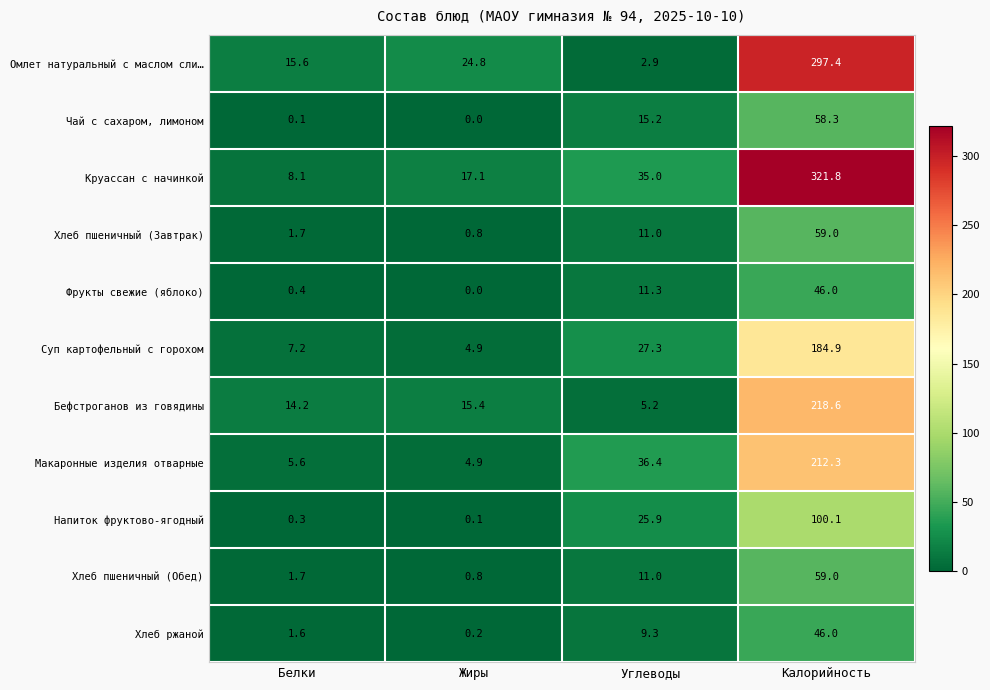

Count the number of categories in the chart.

4